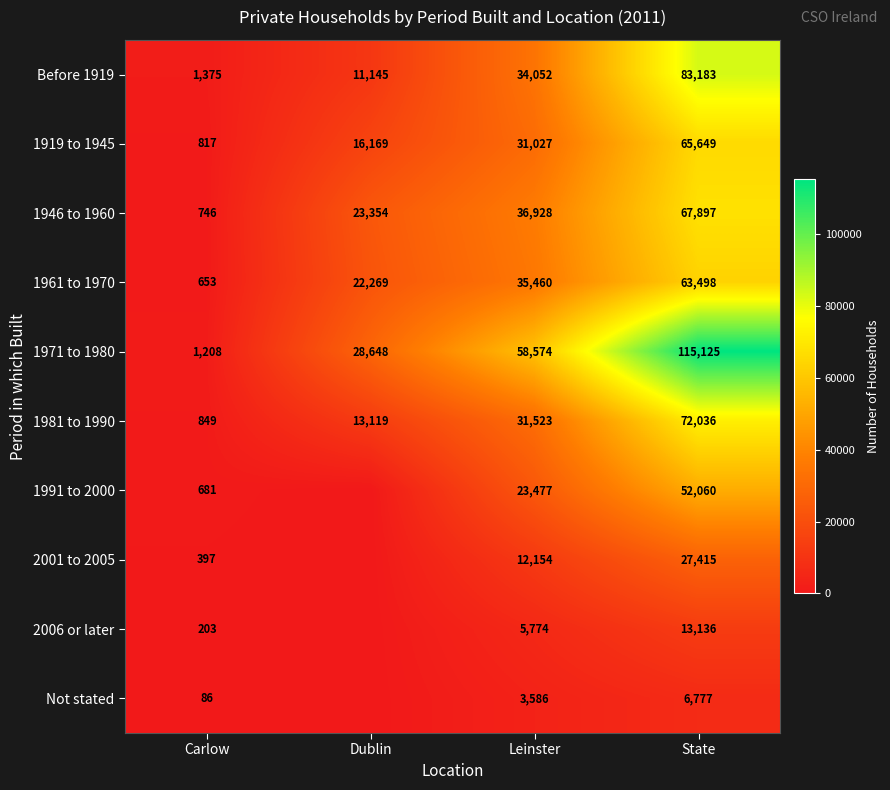

Is the value of 2006 or later at Carlow greater than the value of 1991 to 2000 at Leinster?

No